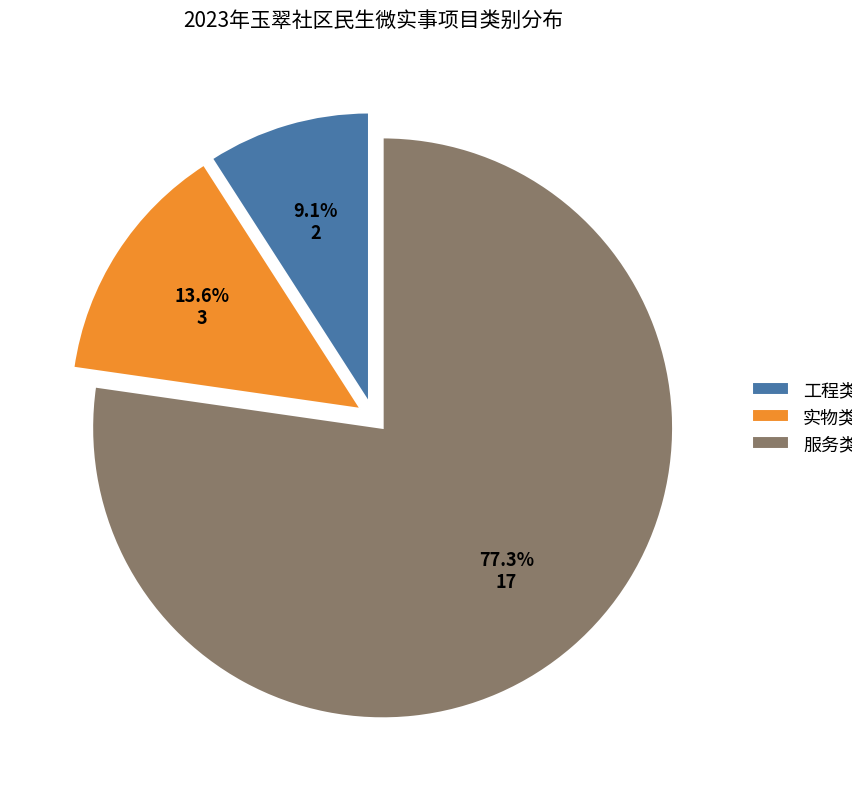

Rank the categories by value from lowest to highest.

工程类, 实物类, 服务类